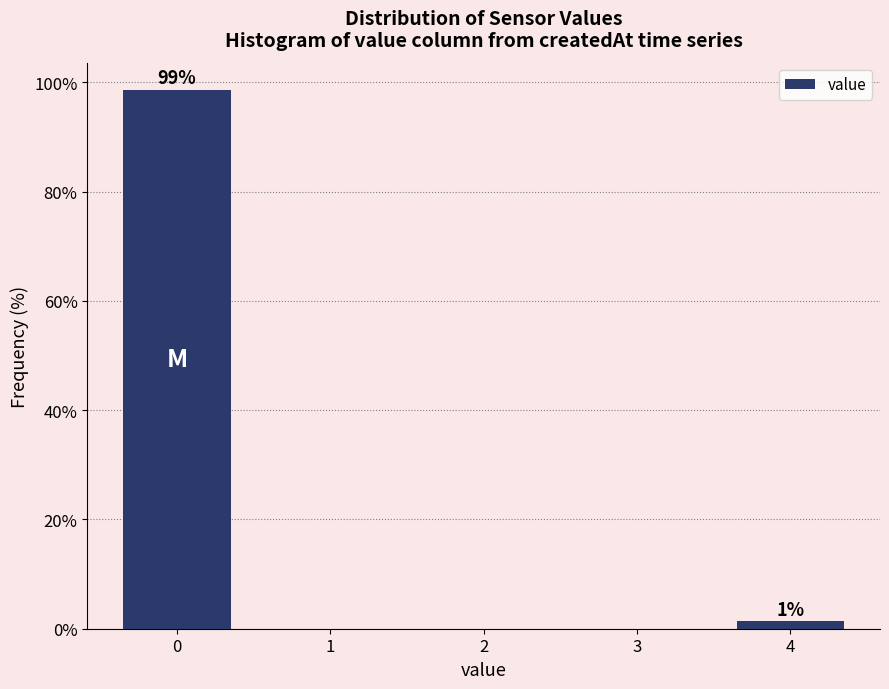

Reading left to right, what are all the values shown in this chart?

0=98.7	1=0.0	2=0.0	3=0.0	4=1.3